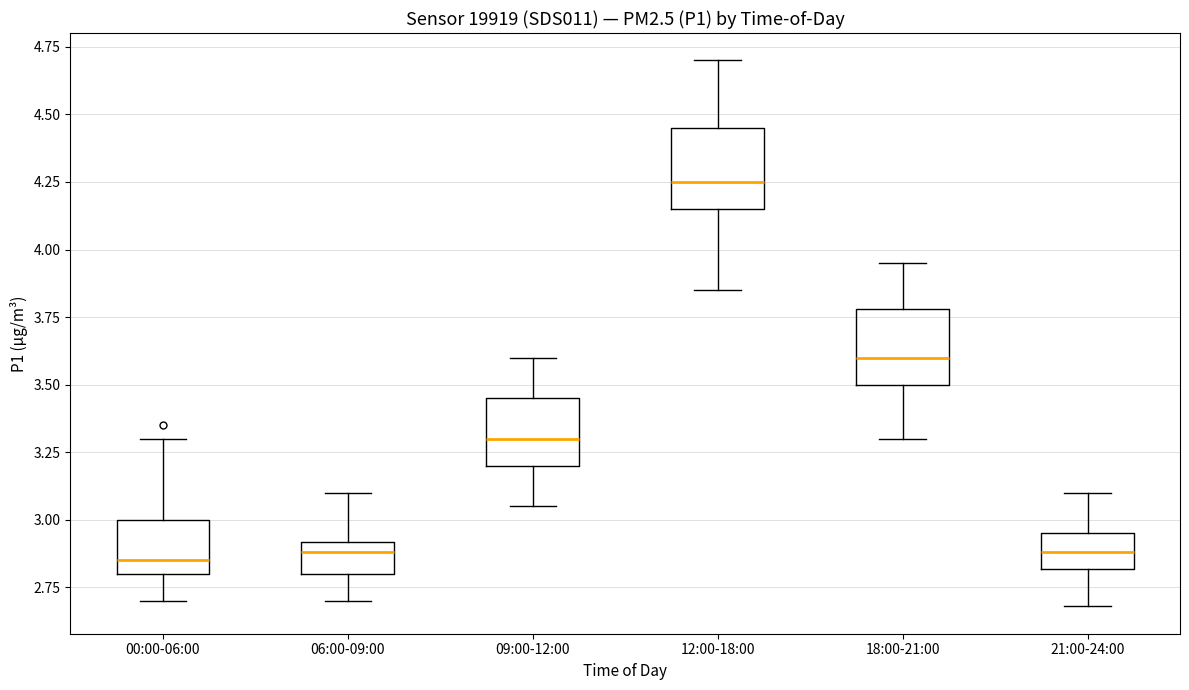

Reading left to right, read every box against the y-axis: the position of its median line, the range the box covers, and the ends of its whiskers. The values are not printed on the chart, so give them approximately, as read against the axis.

00:00-06:00: median 2.85, box 2.80 to 3.00, whiskers 2.70 to 3.30
06:00-09:00: median 2.90 (just below the box's upper edge), box 2.80 to 2.90, whiskers 2.70 to 3.10
09:00-12:00: median 3.30, box 3.20 to 3.45, whiskers 3.05 to 3.60
12:00-18:00: median 4.25, box 4.15 to 4.45, whiskers 3.85 to 4.70
18:00-21:00: median 3.60, box 3.50 to 3.80, whiskers 3.30 to 3.95
21:00-24:00: median 2.90, box 2.80 to 2.95, whiskers 2.70 to 3.10